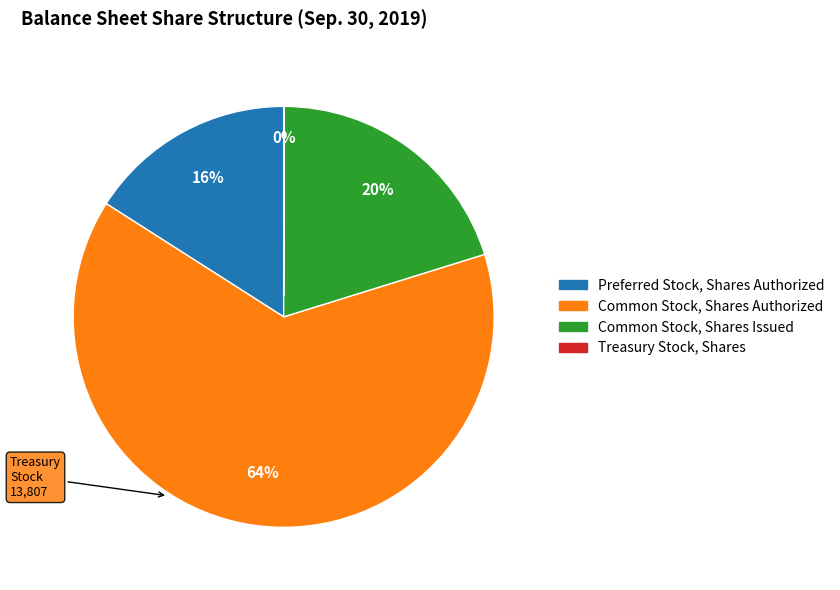

Which has a higher value, Preferred Stock, Shares Authorized or Common Stock, Shares Issued?

Common Stock, Shares Issued